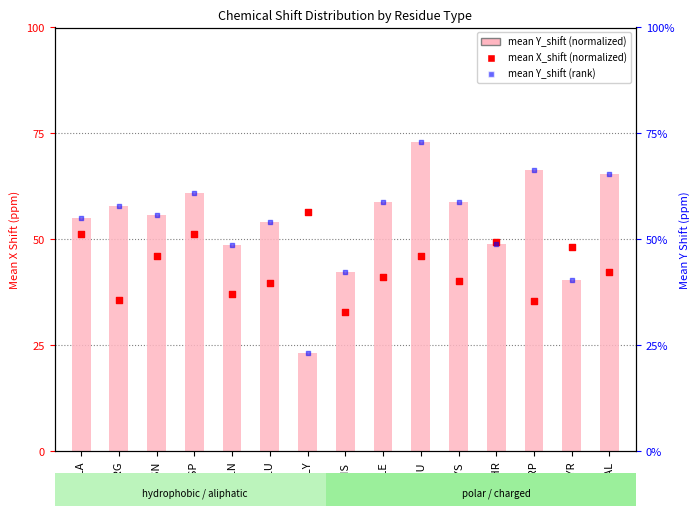

At which category is the sum across all series the highest?

LEU